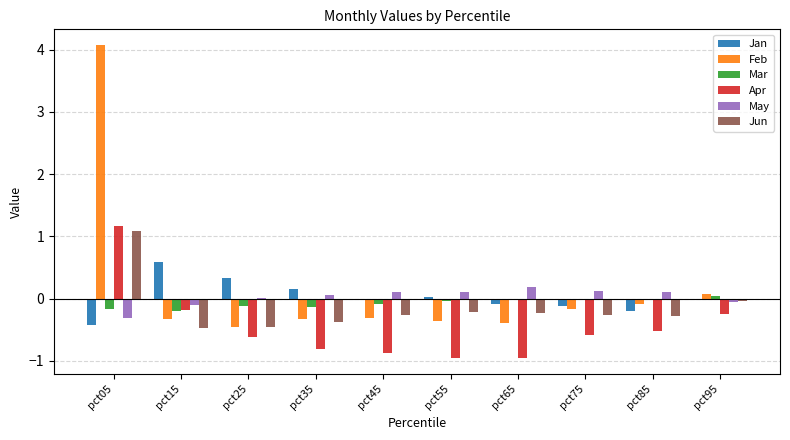

Which series has the widest spread of values?

Feb